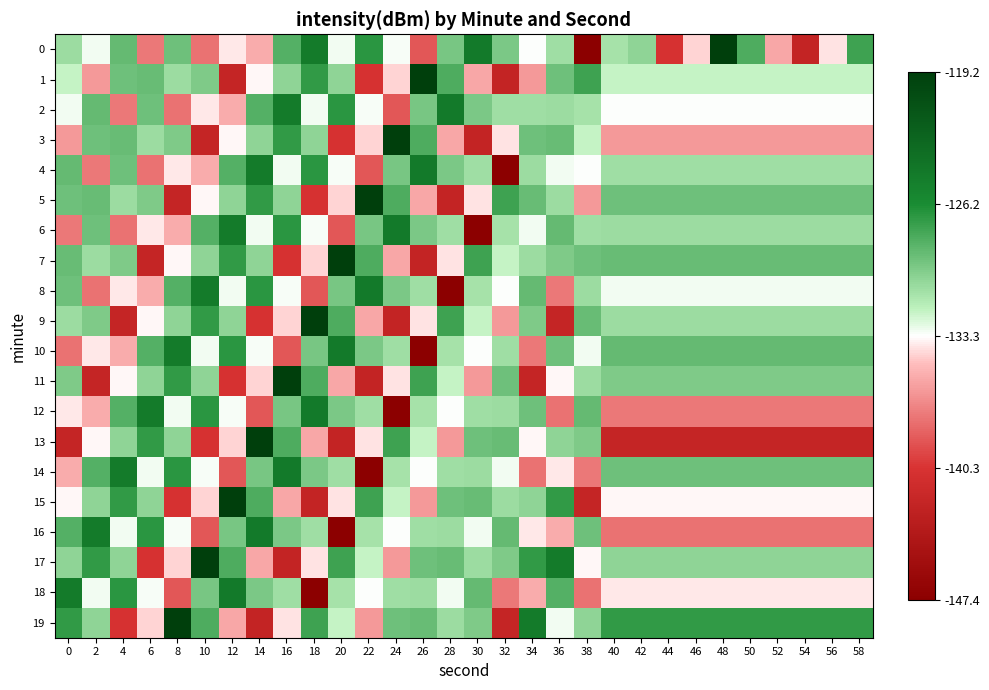

Which series has the largest total across all categories?

19